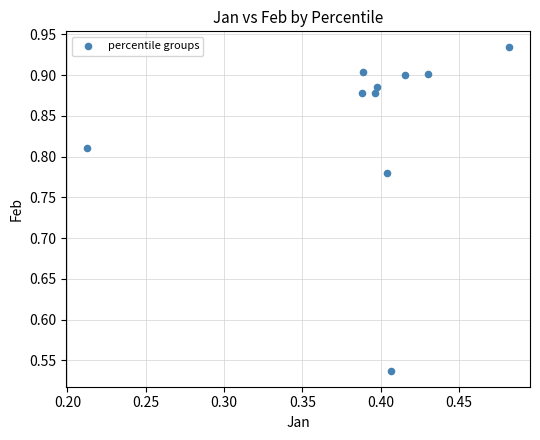

What is the range of X values (max minus min)?

0.3